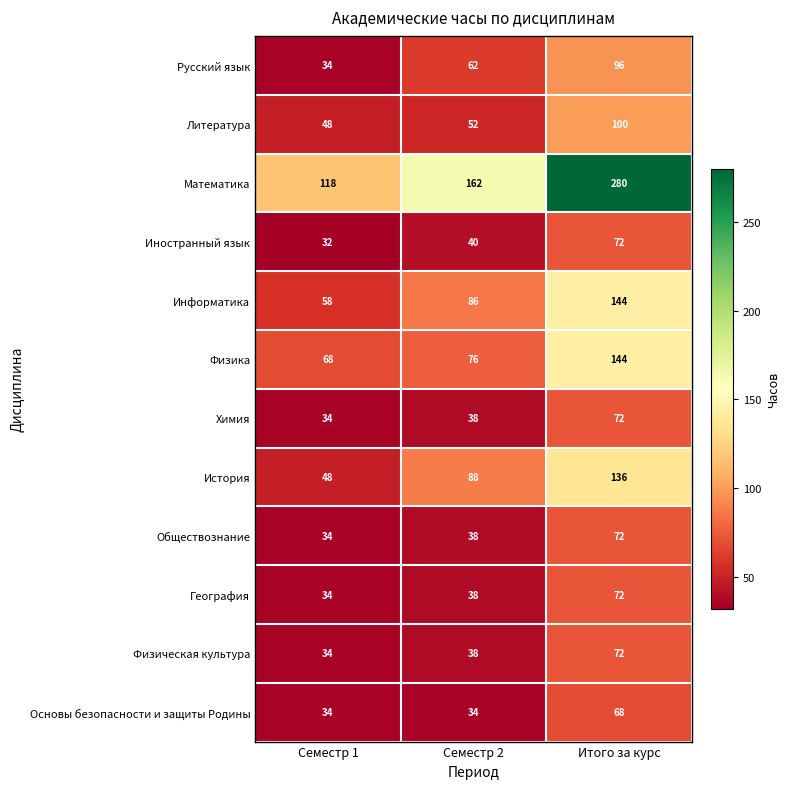

Rank the categories by Русский язык value from highest to lowest.

Итого за курс, Семестр 2, Семестр 1